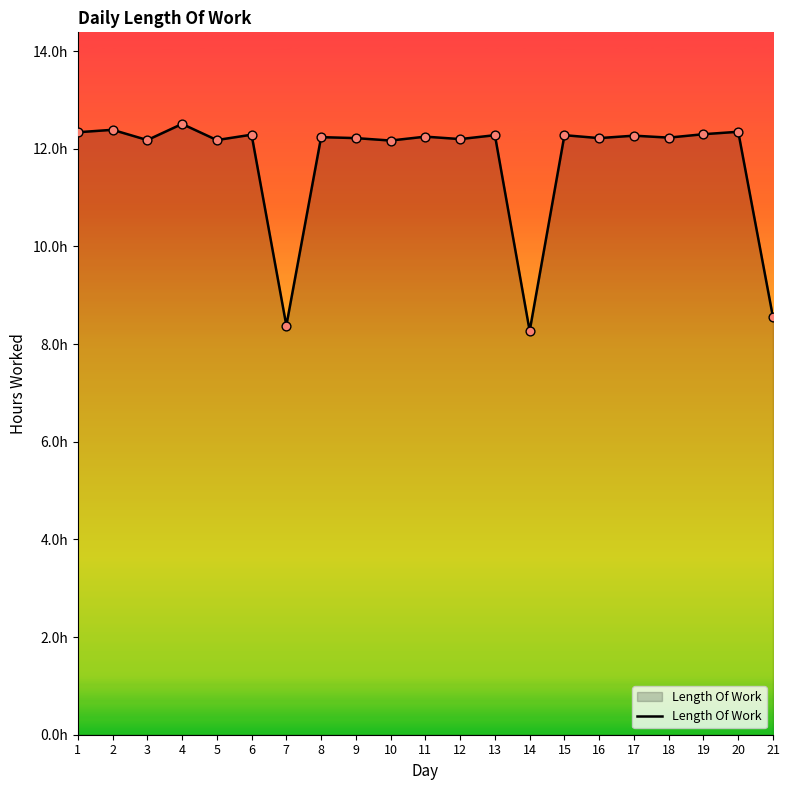

Does the chart have visible grid lines?

No